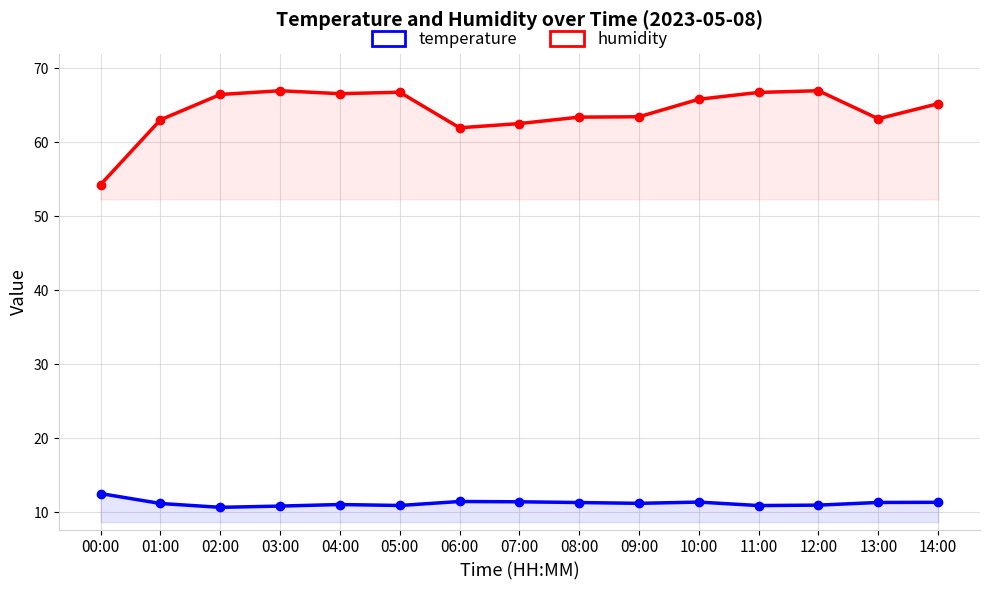

How many lines are shown in the chart?

2